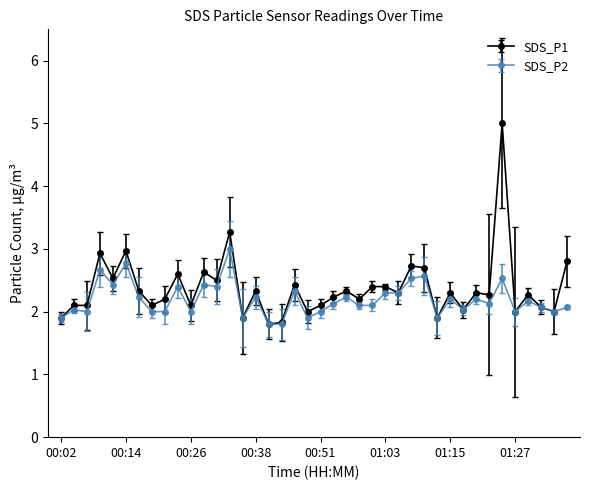

What is the average value of the SDS_P2 series?

2.2